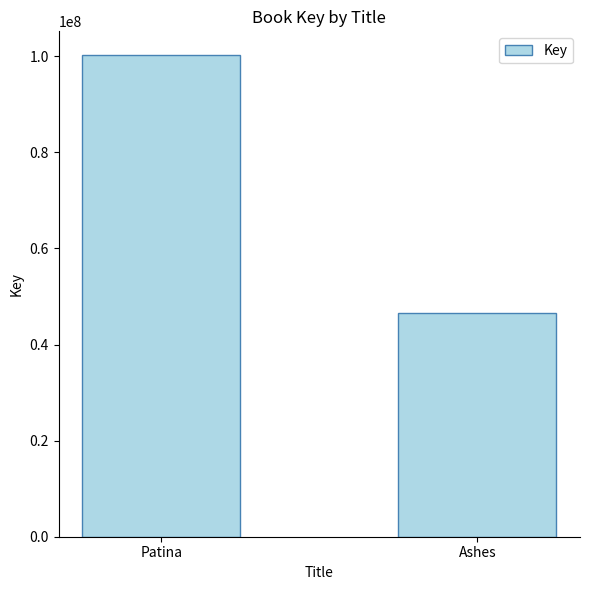

Between Ashes and Patina, which is larger?

Patina